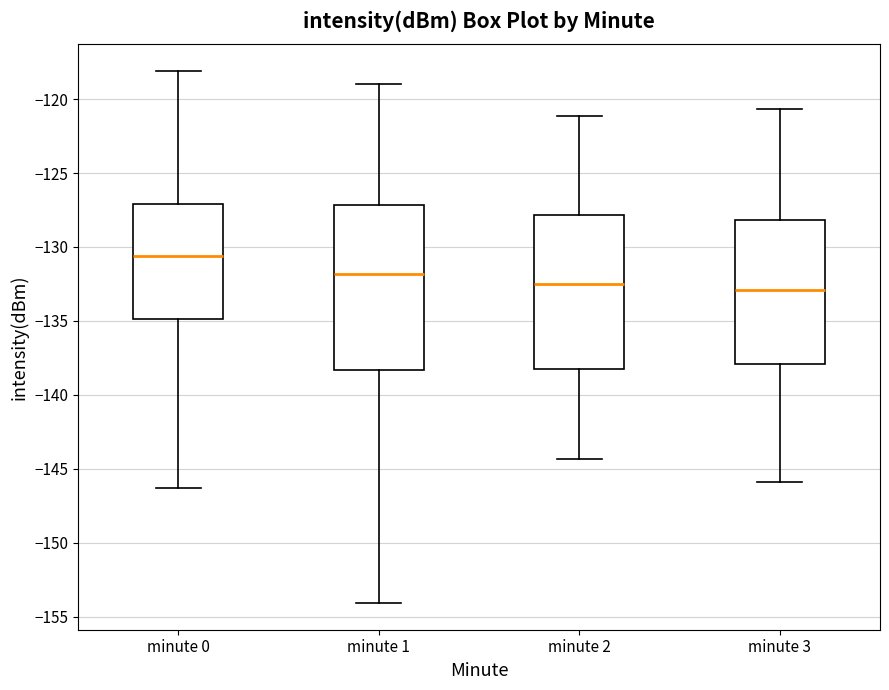

Where does the median line of the box for minute 1 sit on the y-axis? The values are not printed on the chart, so give them approximately, as read against the axis.

-132.0